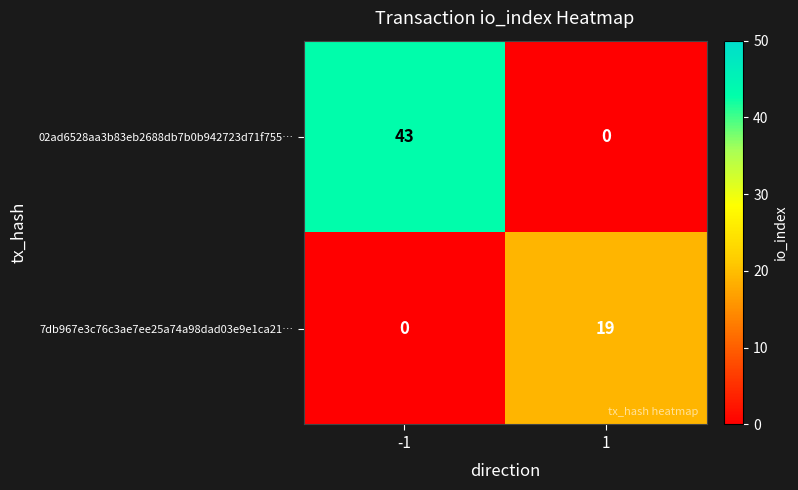

What is the average value of the 7db967e3c76c3ae7ee25a74a98dad03e9e1ca21… series?

10